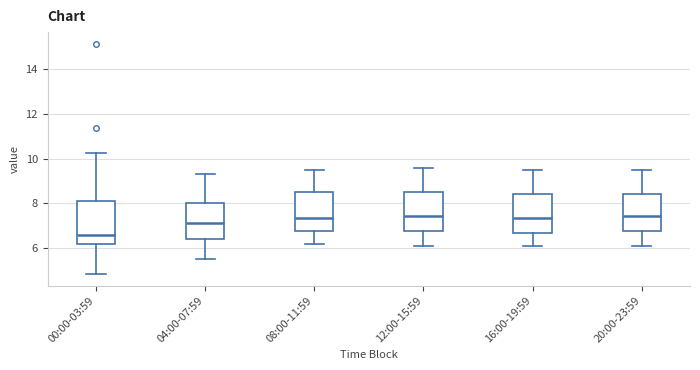

Where does the median line of the box for 16:00-19:59 sit on the y-axis? The values are not printed on the chart, so give them approximately, as read against the axis.

7.4